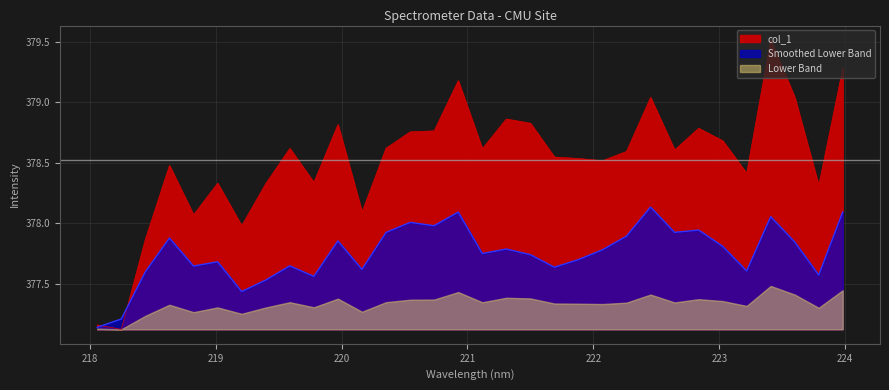

Rank the categories by value from lowest to highest.

218.2508, 218.0596, 218.442, 219.2067, 218.8244, 220.1623, 223.7895, 219.3979, 219.0156, 219.7801, 223.2172, 218.6332, 222.0721, 221.8812, 221.6902, 222.263, 222.6447, 221.1174, 219.589, 220.3533, 223.0264, 220.5444, 220.7354, 222.8355, 219.9712, 221.4993, 221.3083, 222.4538, 223.5987, 220.9264, 223.9802, 223.408